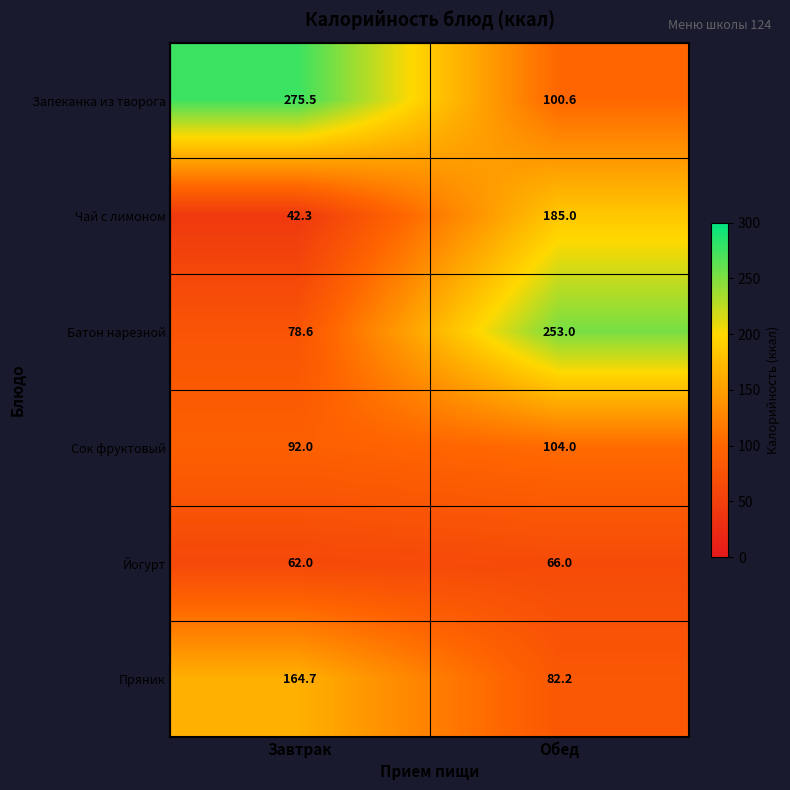

What is the sum of the Йогурт values at Завтрак and Обед?

128.0